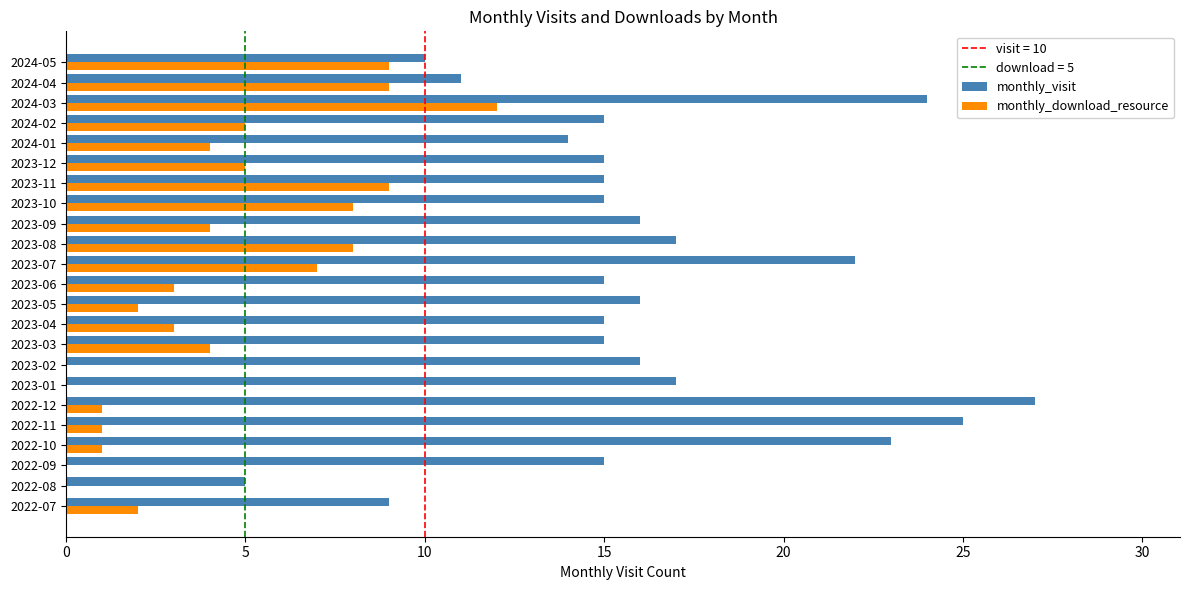

Which series has the largest total across all categories?

monthly_visit